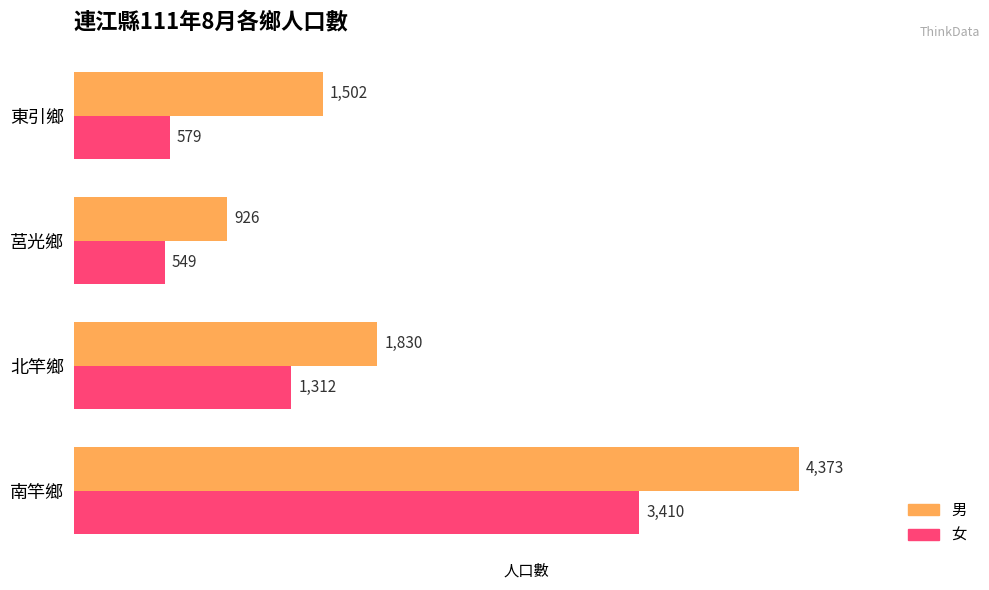

List the labels in order of 男 value, smallest first.

莒光鄉, 東引鄉, 北竿鄉, 南竿鄉